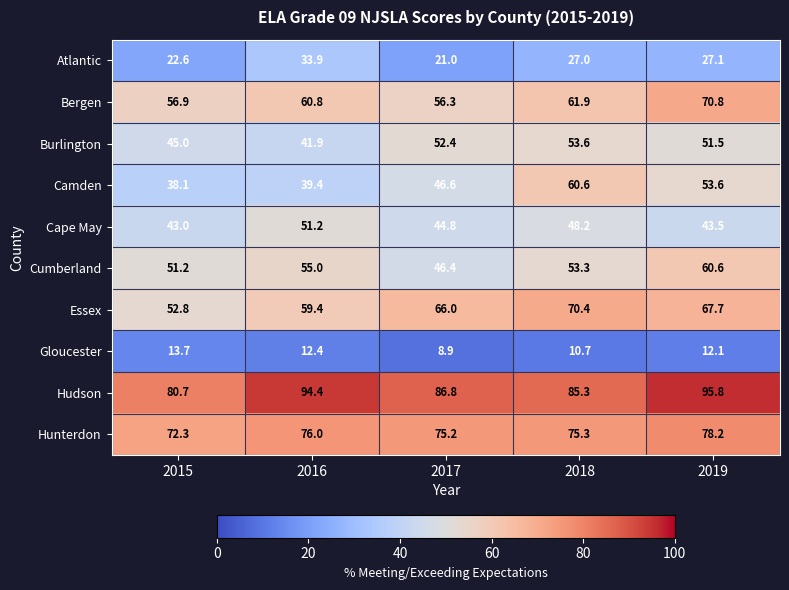

Rank the series at 2018 from lowest to highest value.

Gloucester, Atlantic, Cape May, Cumberland, Burlington, Camden, Bergen, Essex, Hunterdon, Hudson